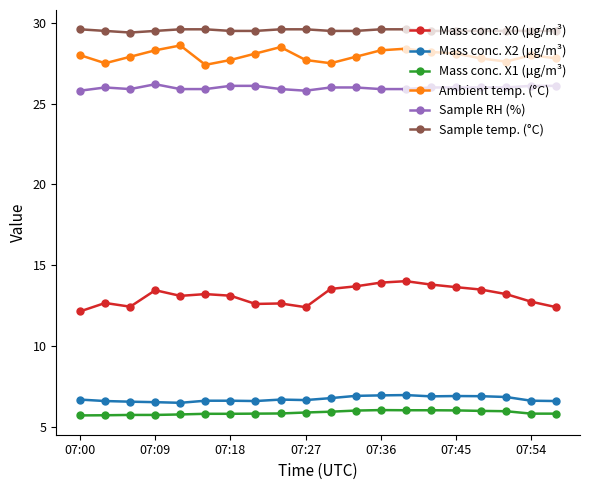

True or false: Mass conc. X1 (μg/m³) and Sample RH (%) intersect in this chart.

False